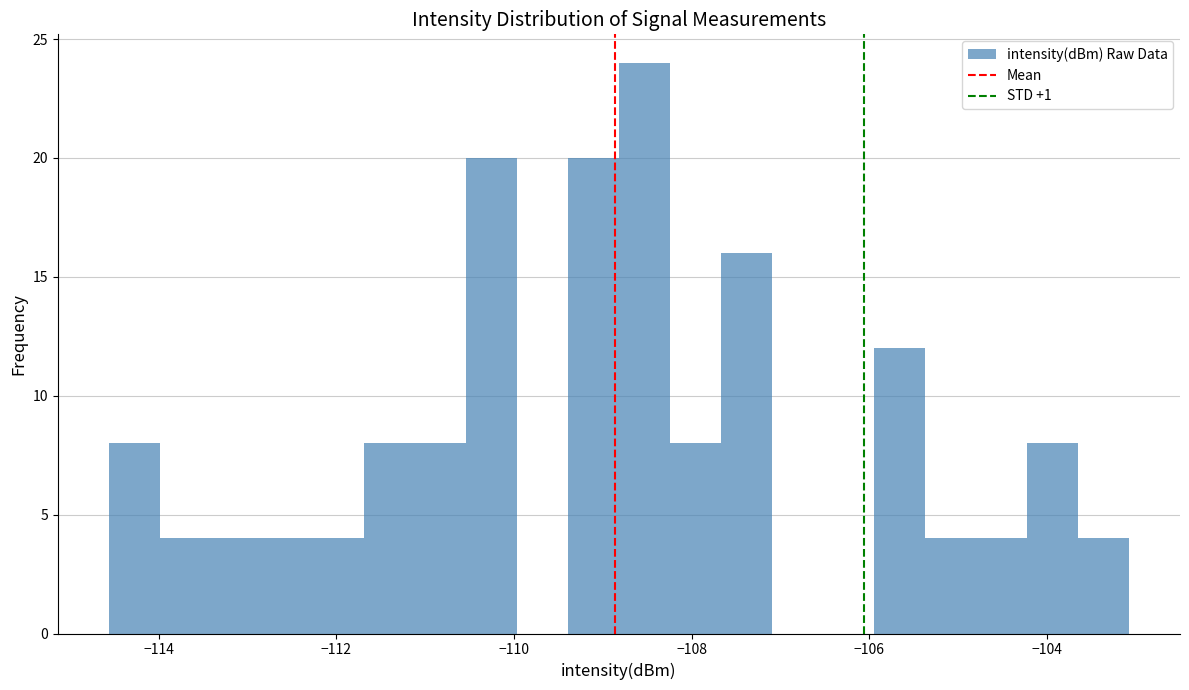

Read against the x-axis, roughly where is the centre of the tallest bar?

-108.6